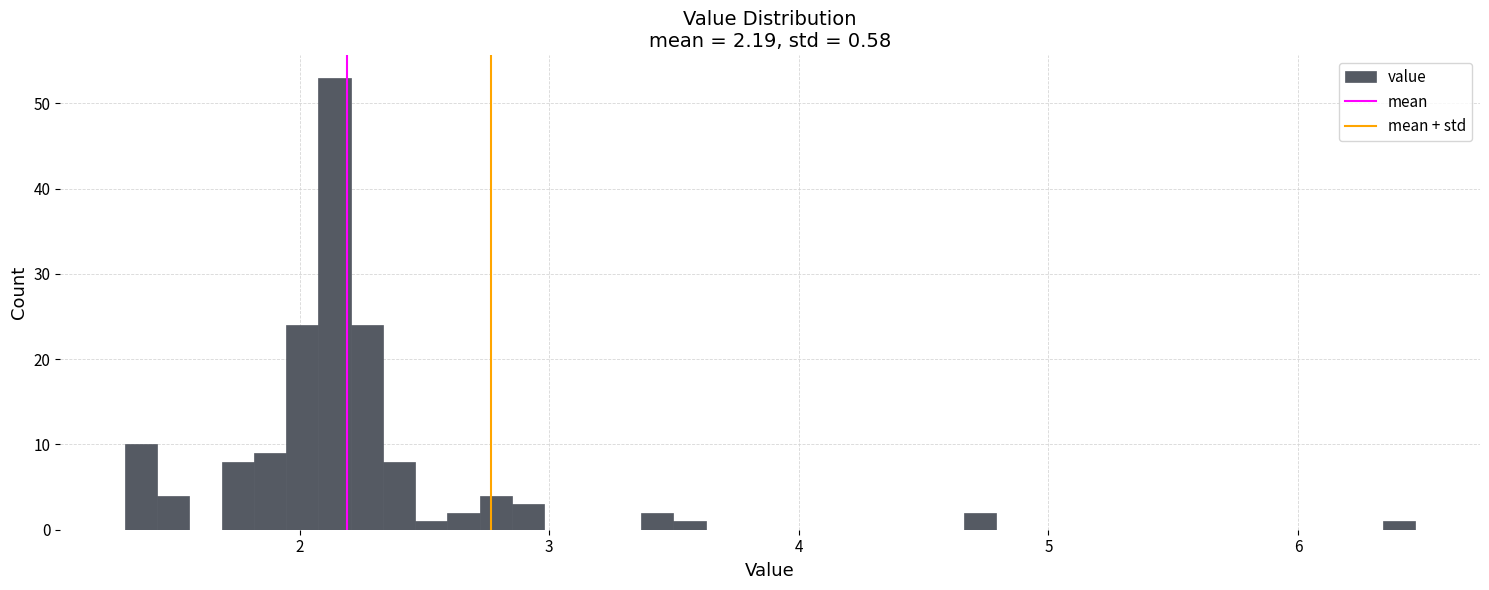

Read against the x-axis, roughly where is the centre of the tallest bar?

2.1